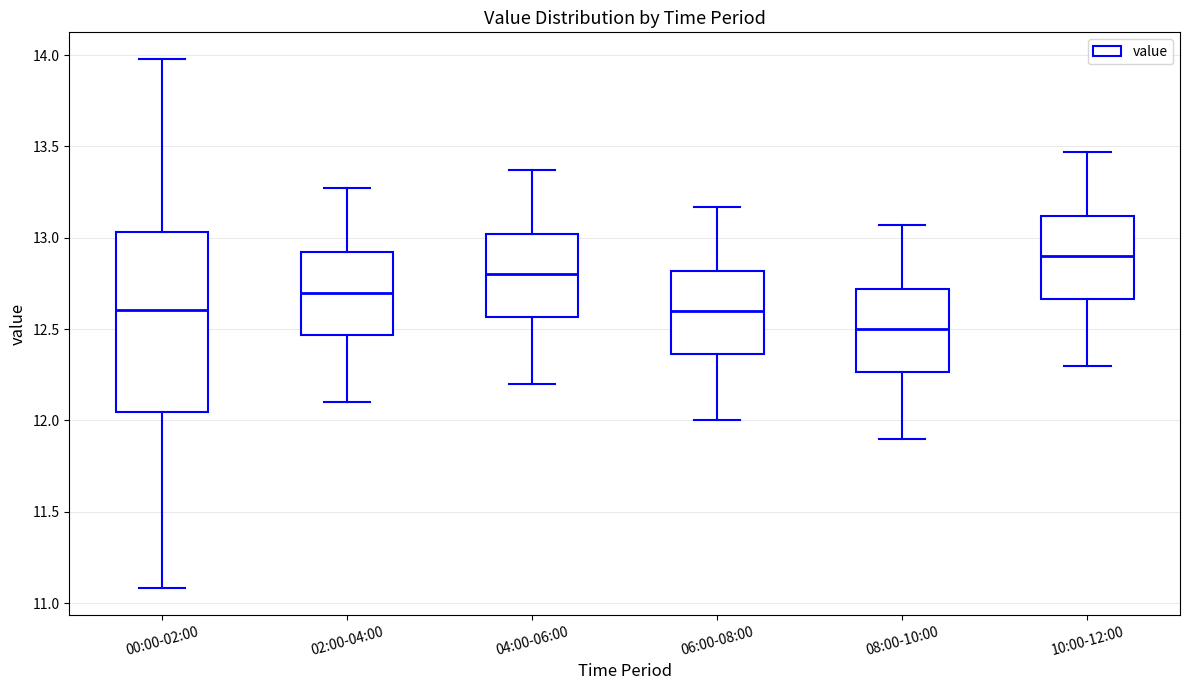

Which box has the lowest median line?

08:00-10:00